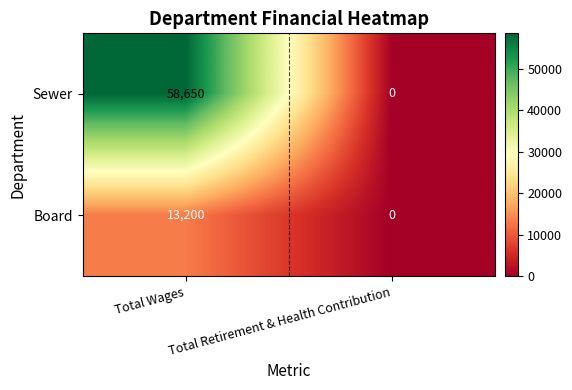

True or false: Sewer has a value of 0 at Total Retirement & Health Contribution.

True